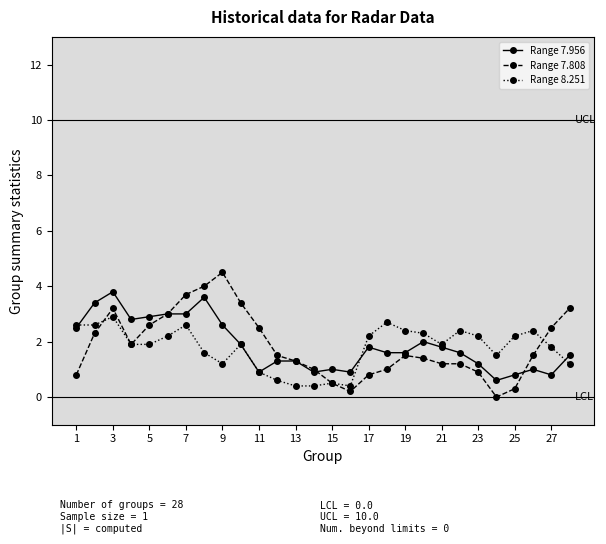

Which series has the widest spread of values?

Range 7.808